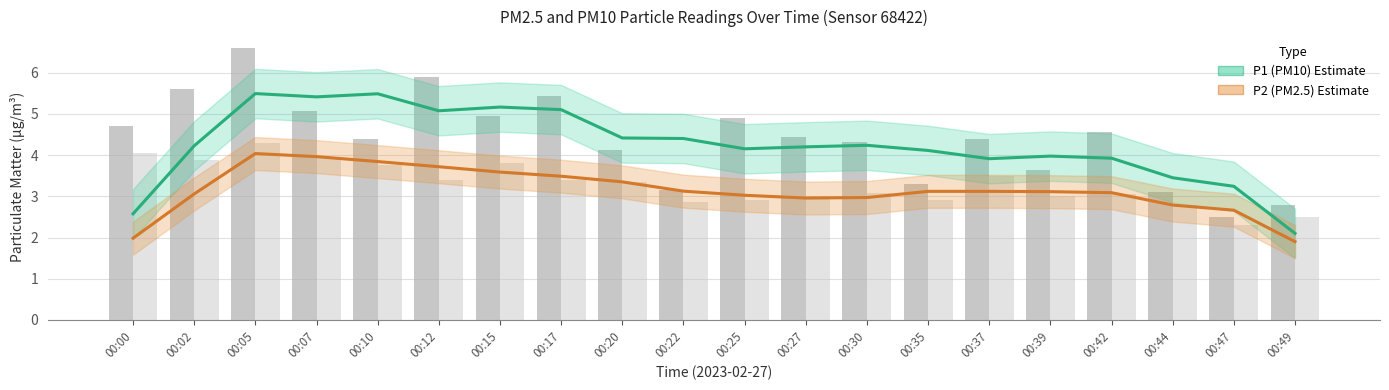

Is the value of P1 (PM10) at 00:49 greater than the value of P2 (PM2.5) at 00:30?

No